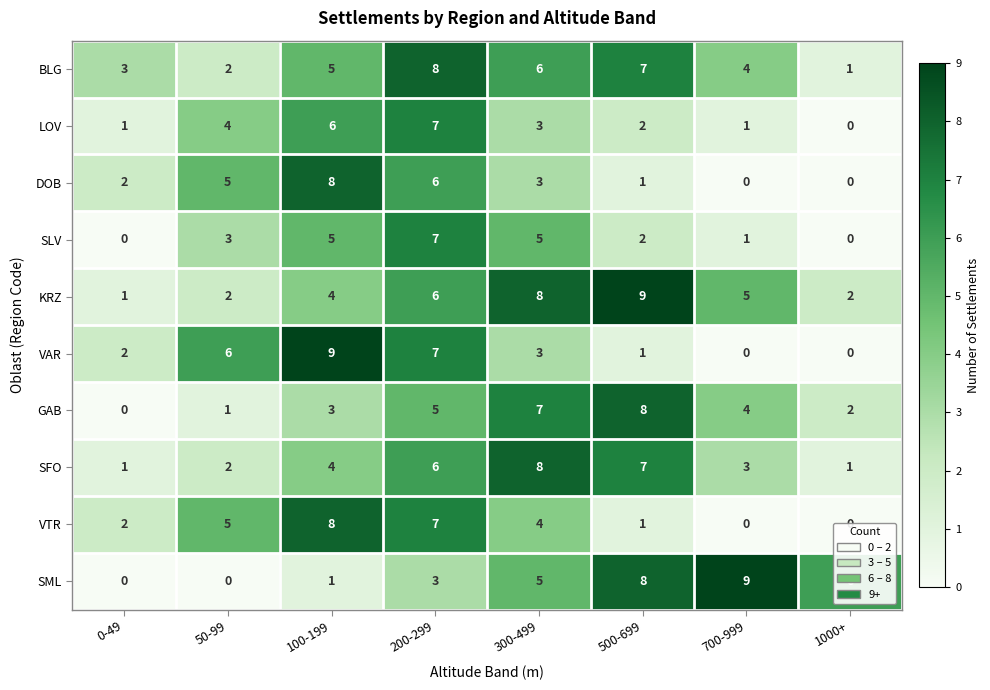

What is the average value of the VAR series?

4